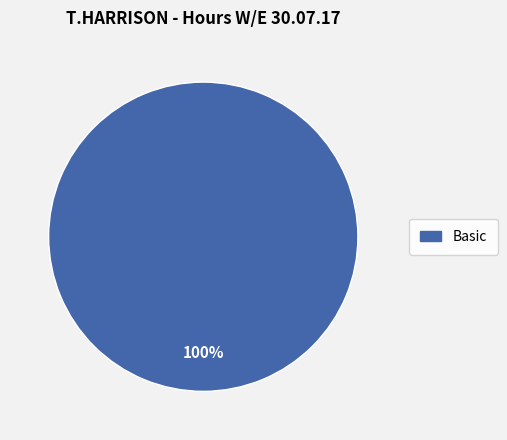

Is there a majority slice in this chart?

Yes